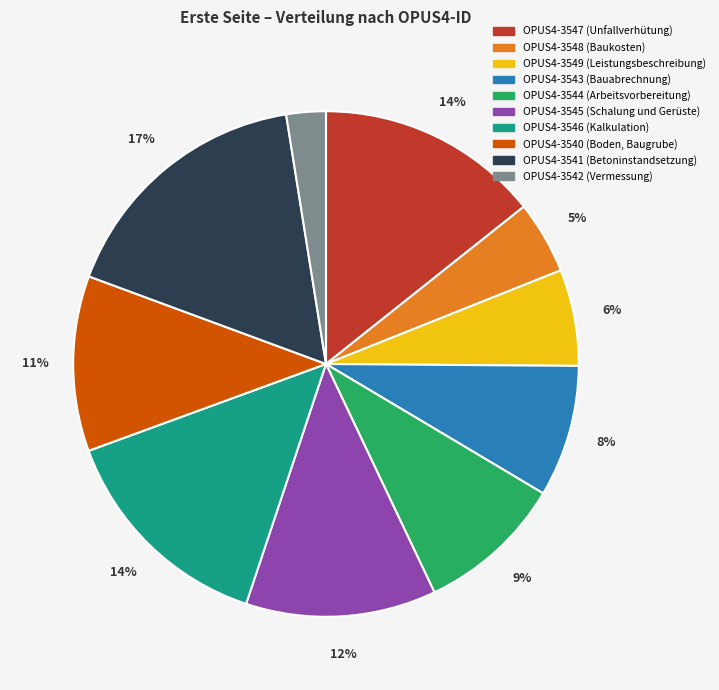

Which category has the smallest portion of the pie?

OPUS4-3542